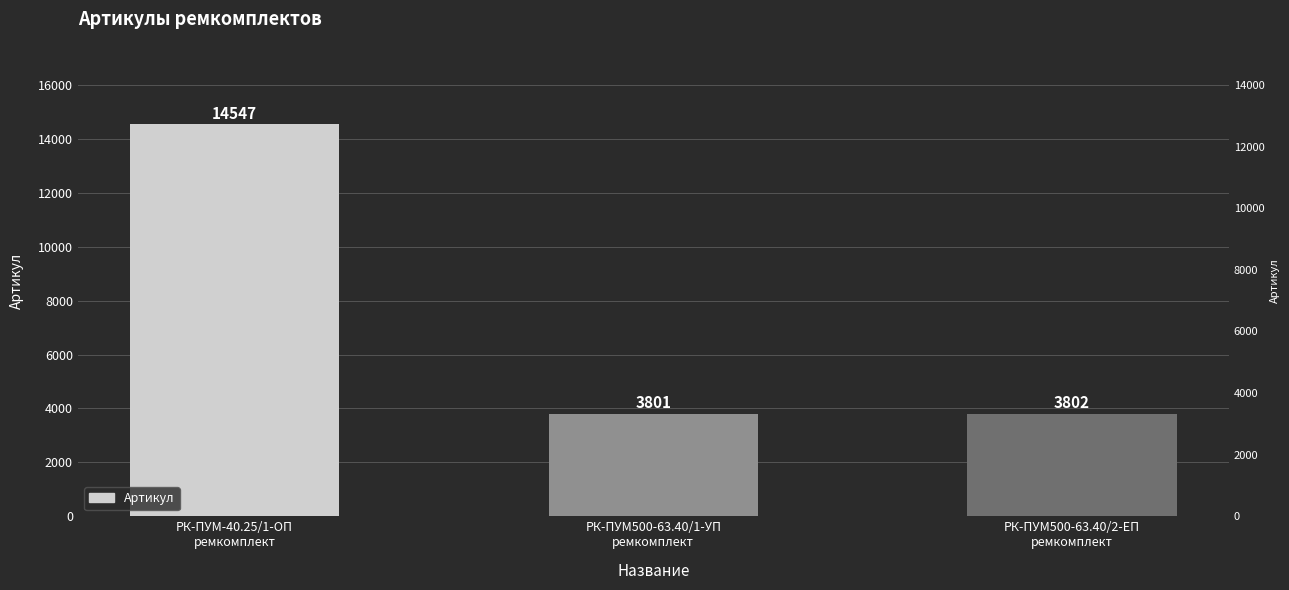

Where does the data first go above 3802?

РК-ПУМ-40.25/1-ОП
ремкомплект